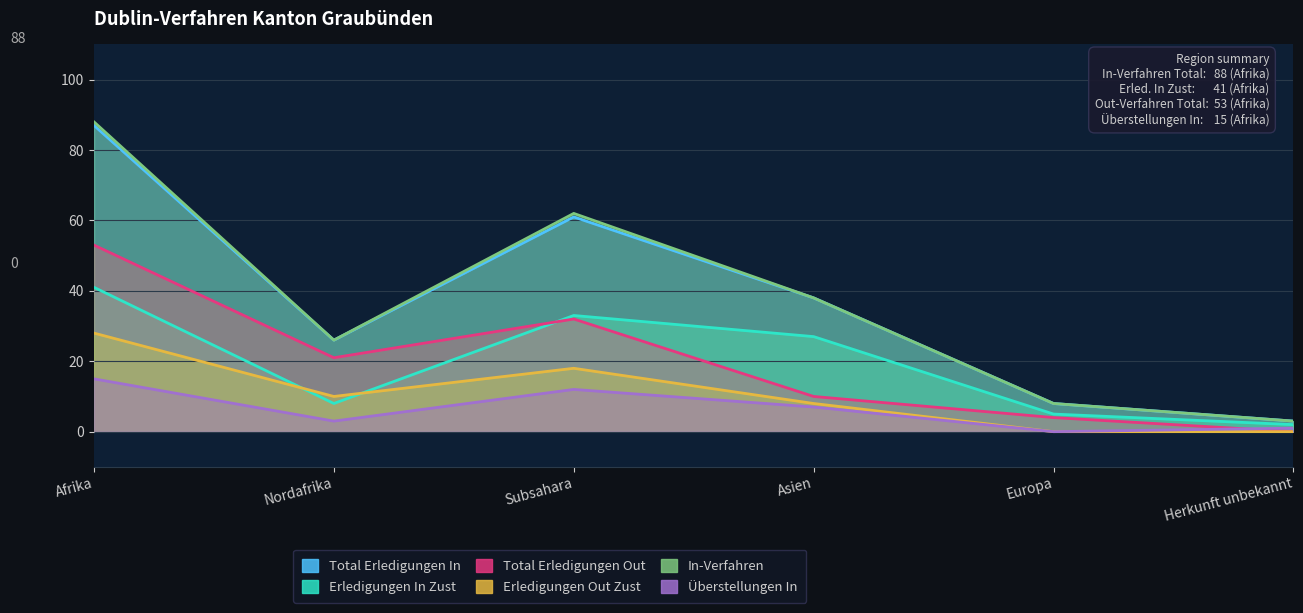

Which series changed the most between Subsahara and Europa?

In-Verfahren